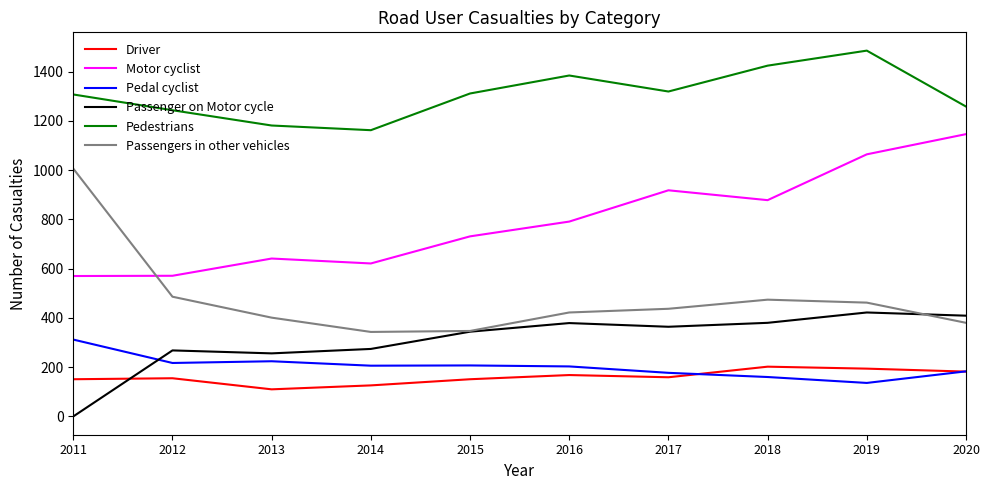

Which category has the highest value in the Pedal cyclist series?

2011